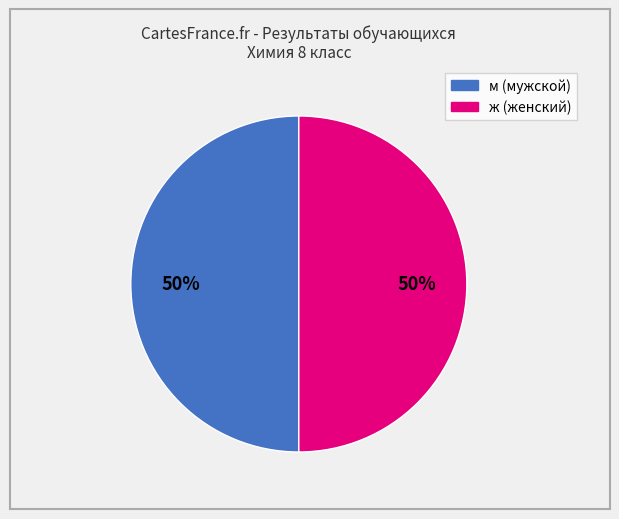

To the nearest percent, what is the average slice percentage?

50%